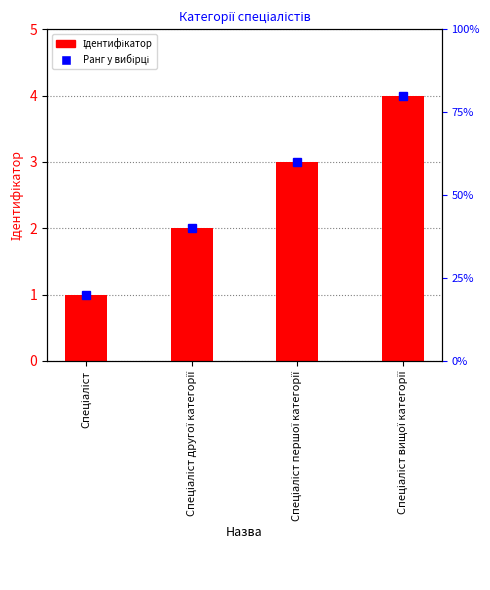

What is the maximum value shown in the chart?

4